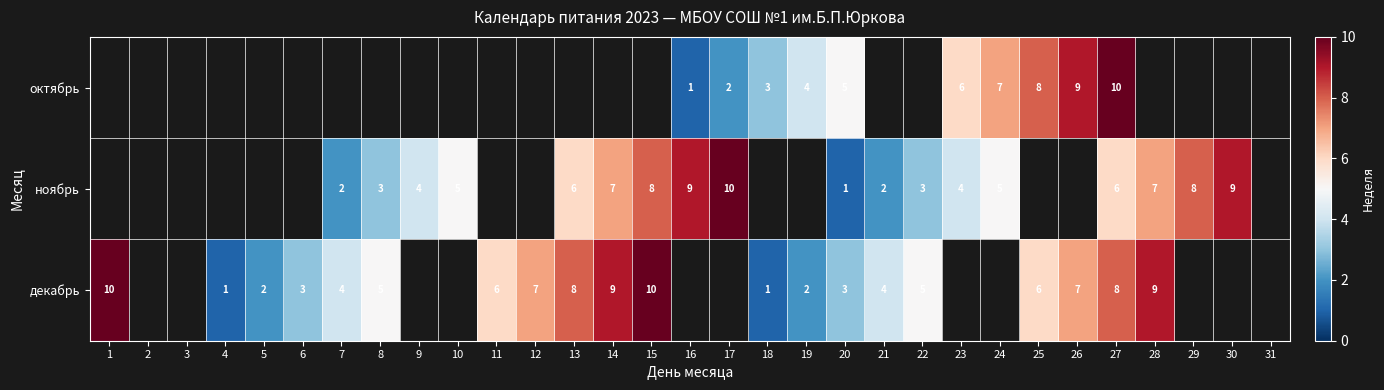

Which has a higher value, 7 or 18?

18